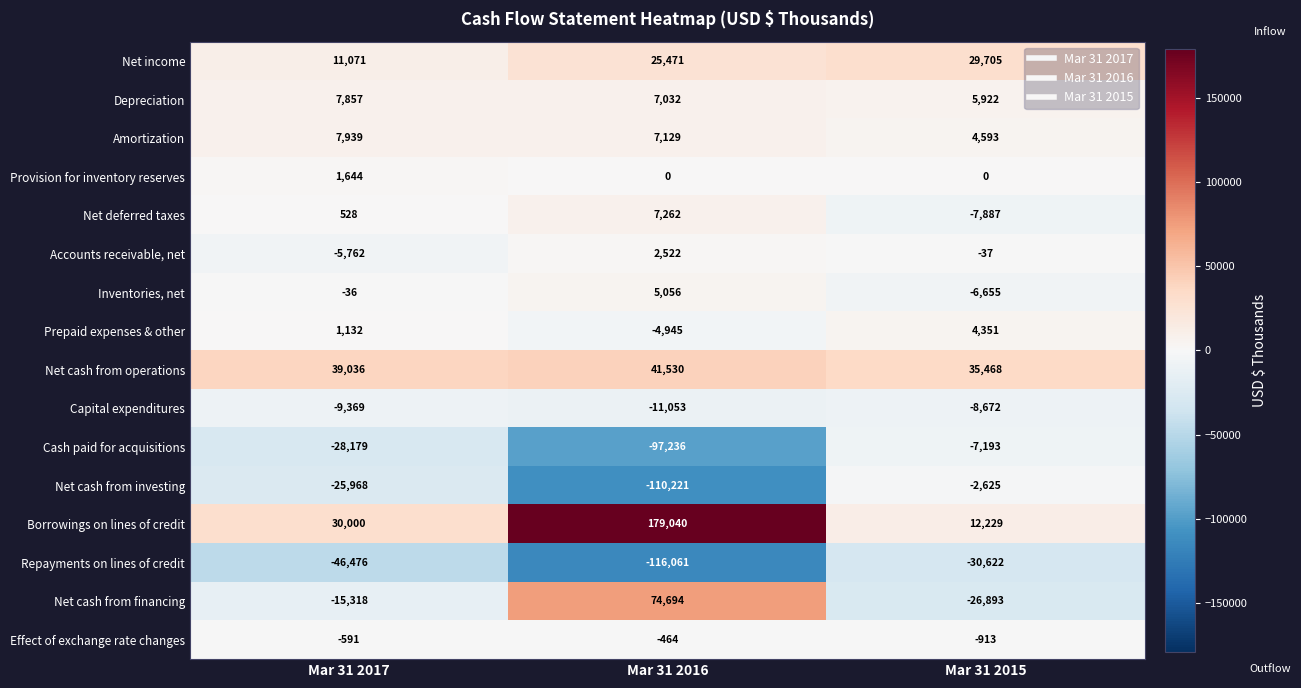

What is the spread (max minus min) of values at Mar 31 2017?

85512